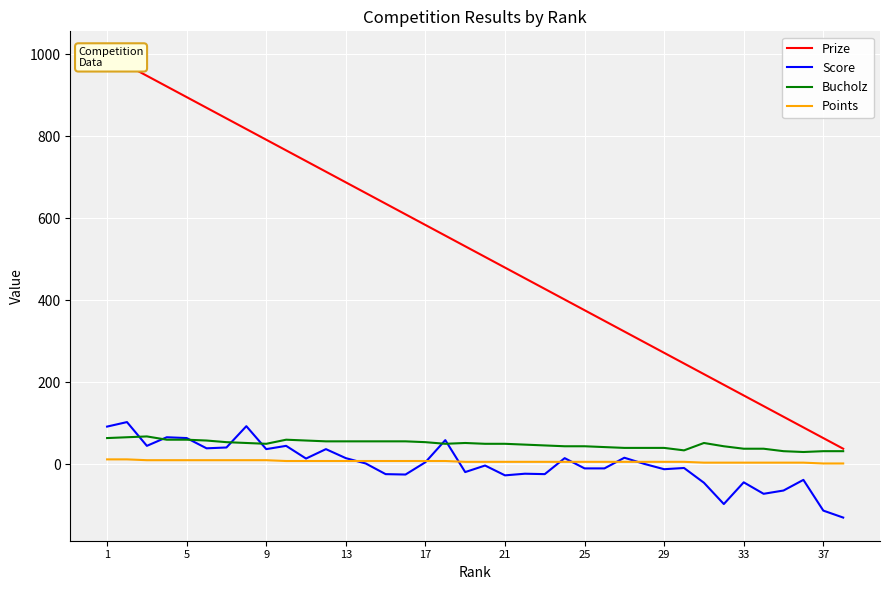

Is it true that Bucholz equals 32 at 37?

True